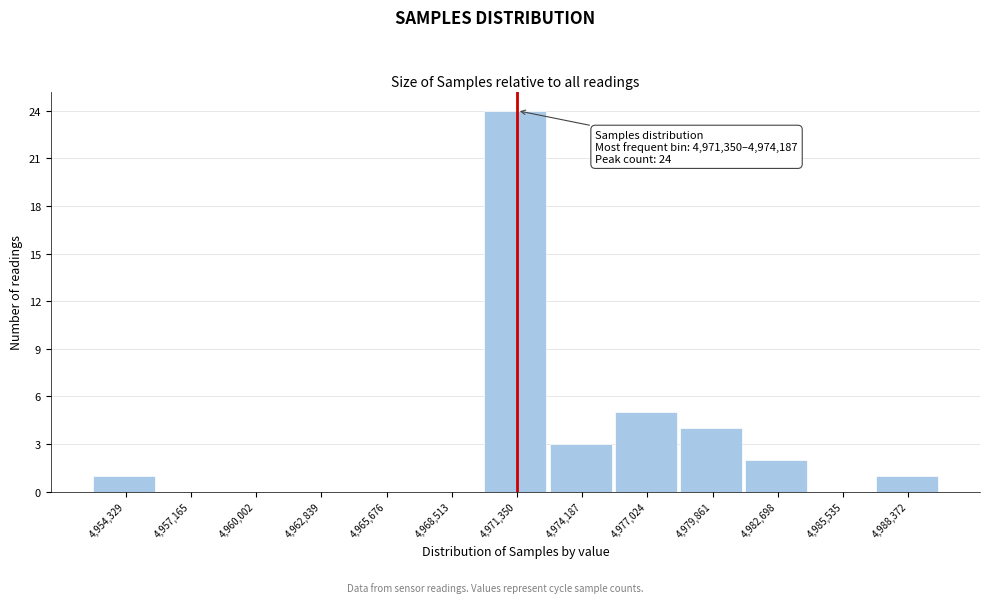

Reading right to left, list all the values displayed in this chart.

4,988,372=1	4,985,535=0	4,982,698=2	4,979,861=4	4,977,024=5	4,974,187=3	4,971,350=24	4,968,513=0	4,965,676=0	4,962,839=0	4,960,002=0	4,957,165=0	4,954,329=1